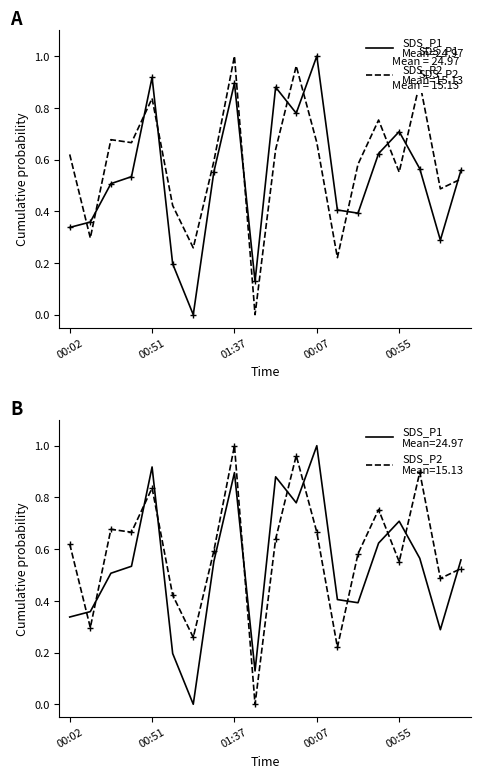

Which series has the largest total across all categories?

SDS_P2